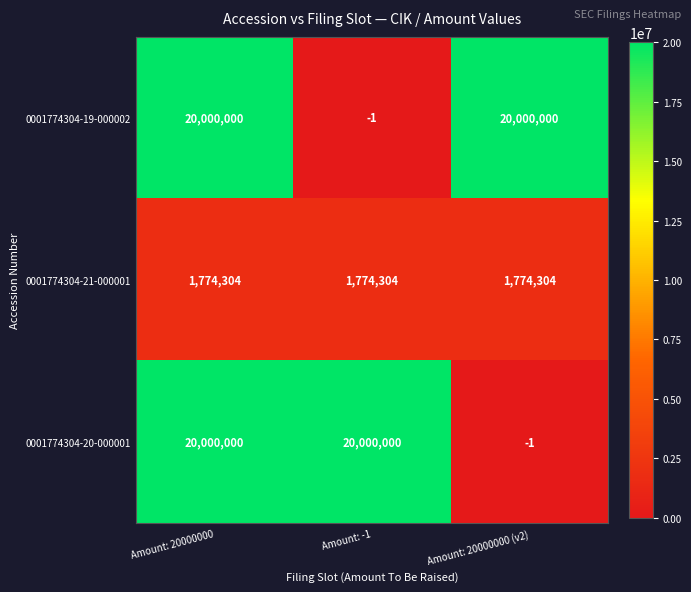

What is the maximum value for 0001774304-19-000002?

20000000